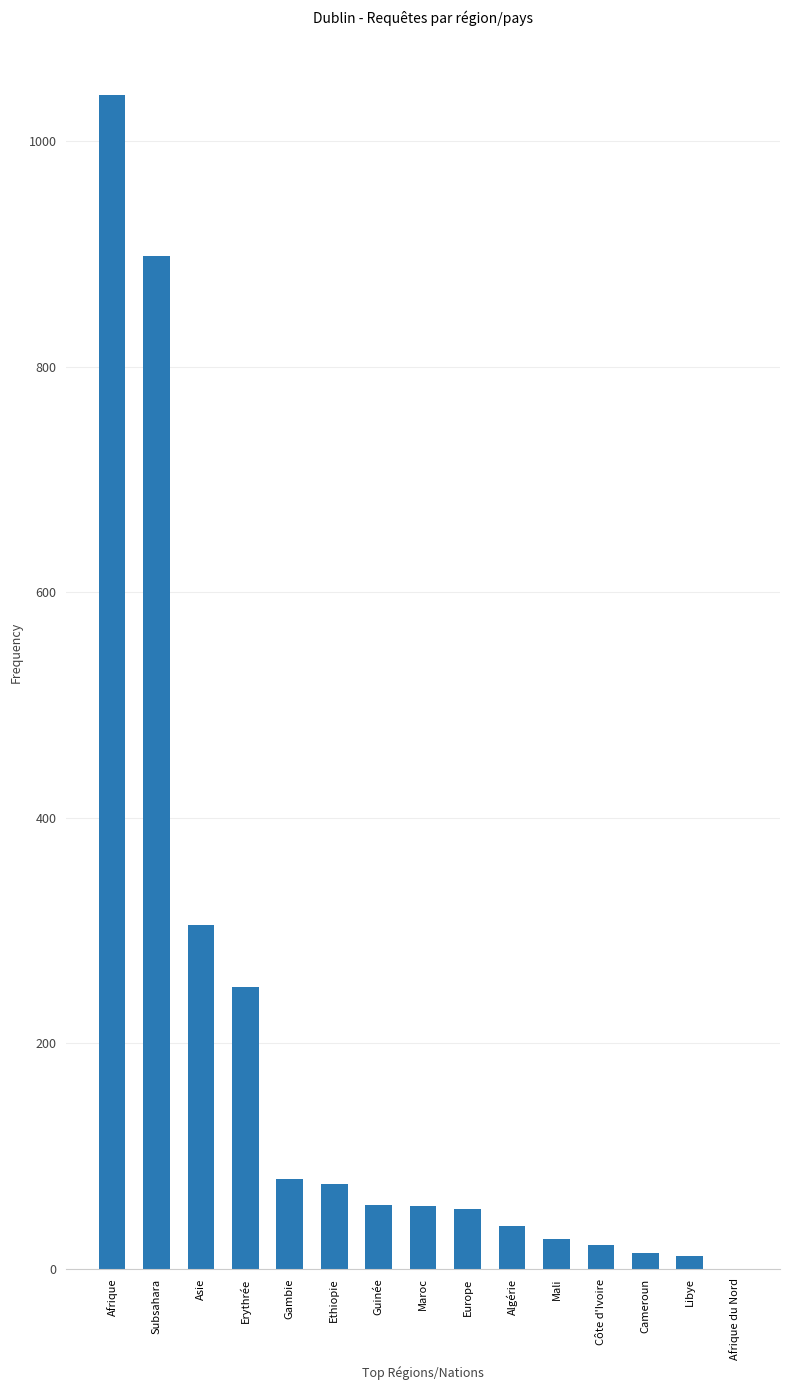

What is the average value?

195